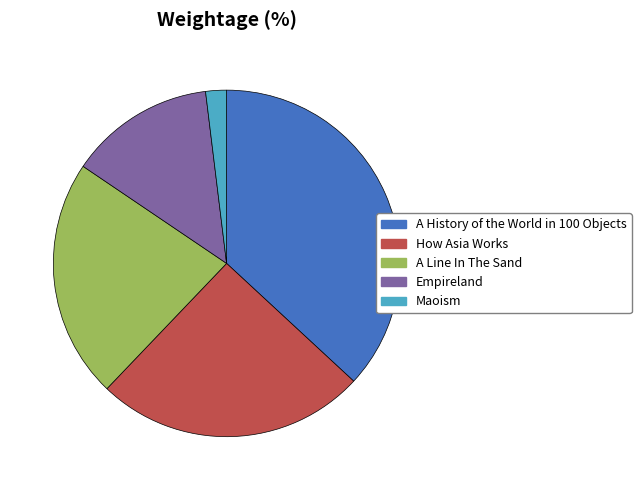

Is it true that Empireland is 2% of the pie?

False